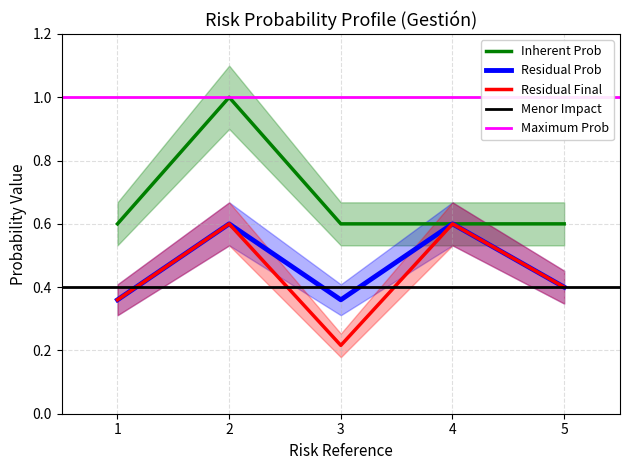

True or false: maximum has more than 0 interior local peaks.

False